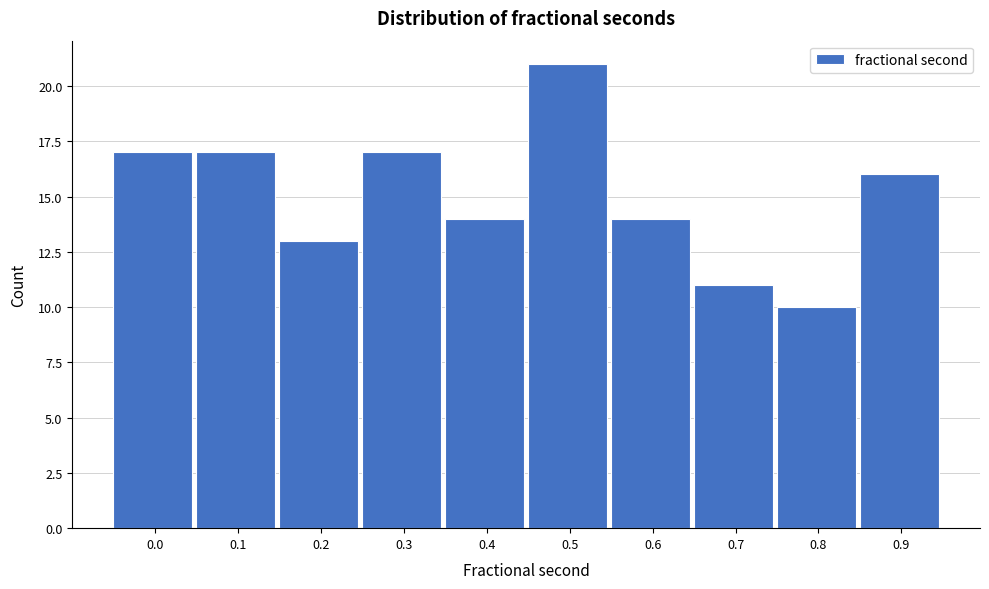

Reading left to right, list all the values displayed in this chart.

0.0=17	0.1=17	0.2=13	0.3=17	0.4=14	0.5=21	0.6=14	0.7=11	0.8=10	0.9=16